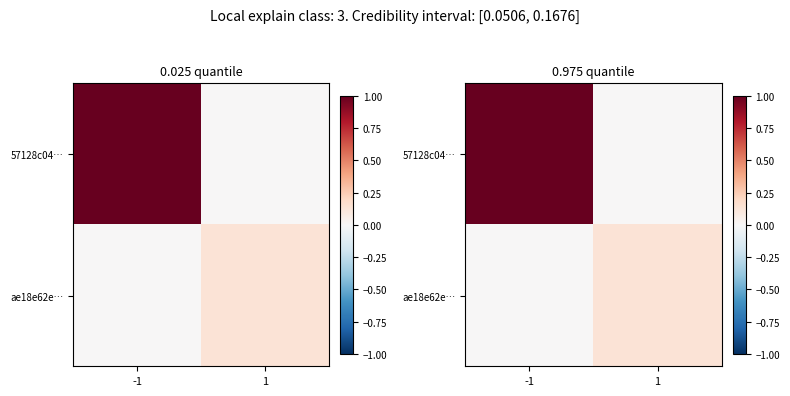

What is the difference between the maximum and minimum values in the 57128c04… series?

1.0